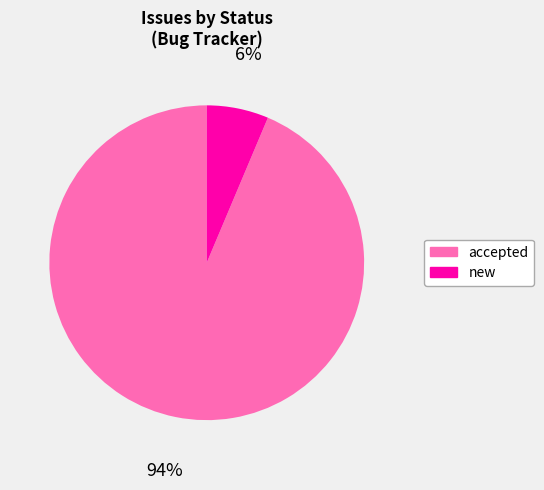

Is there any slice that represents more than half of the pie?

Yes